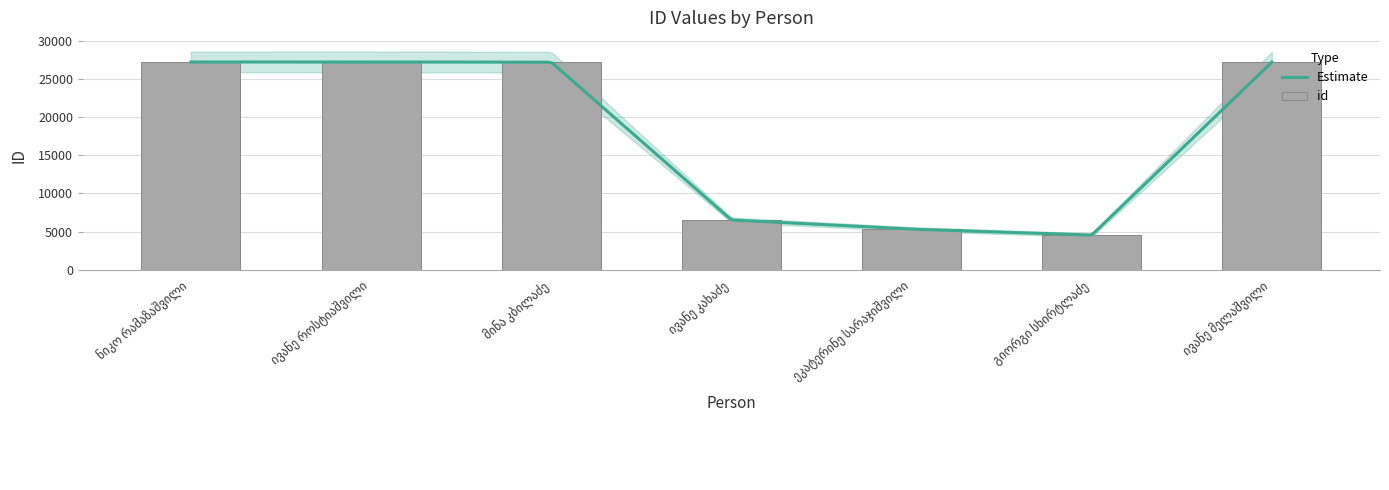

Is it true that the value at მინა კბილაძე is 27183?

True